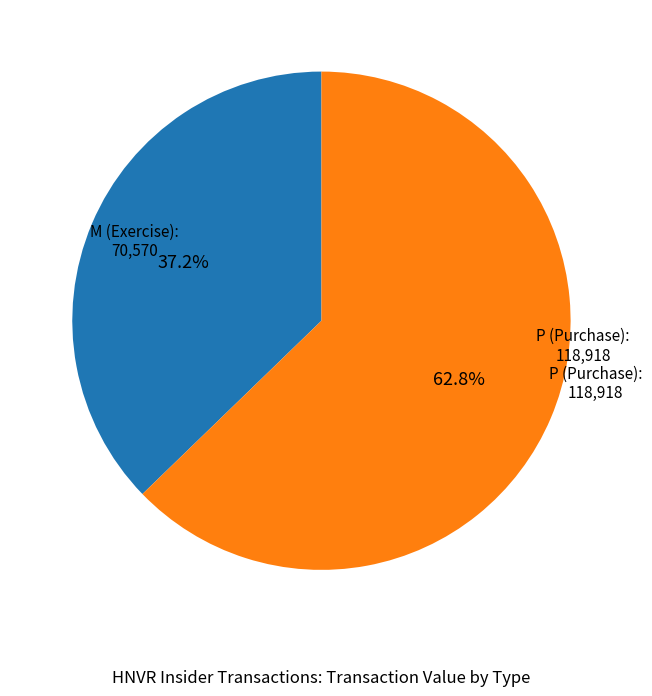

Does any single category account for the majority?

Yes